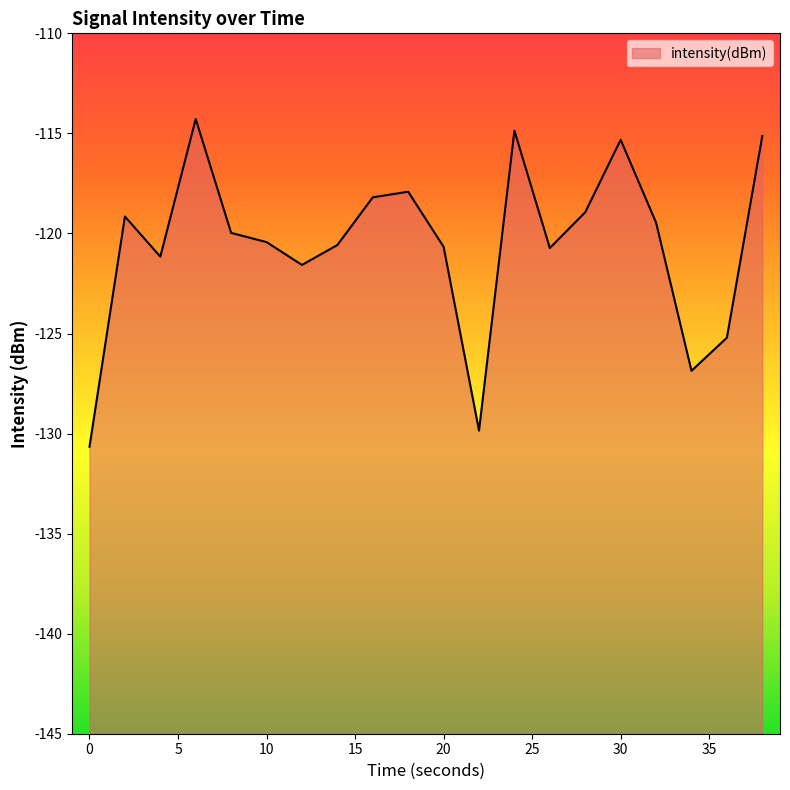

At which category does the chart reach its peak across all series?

6